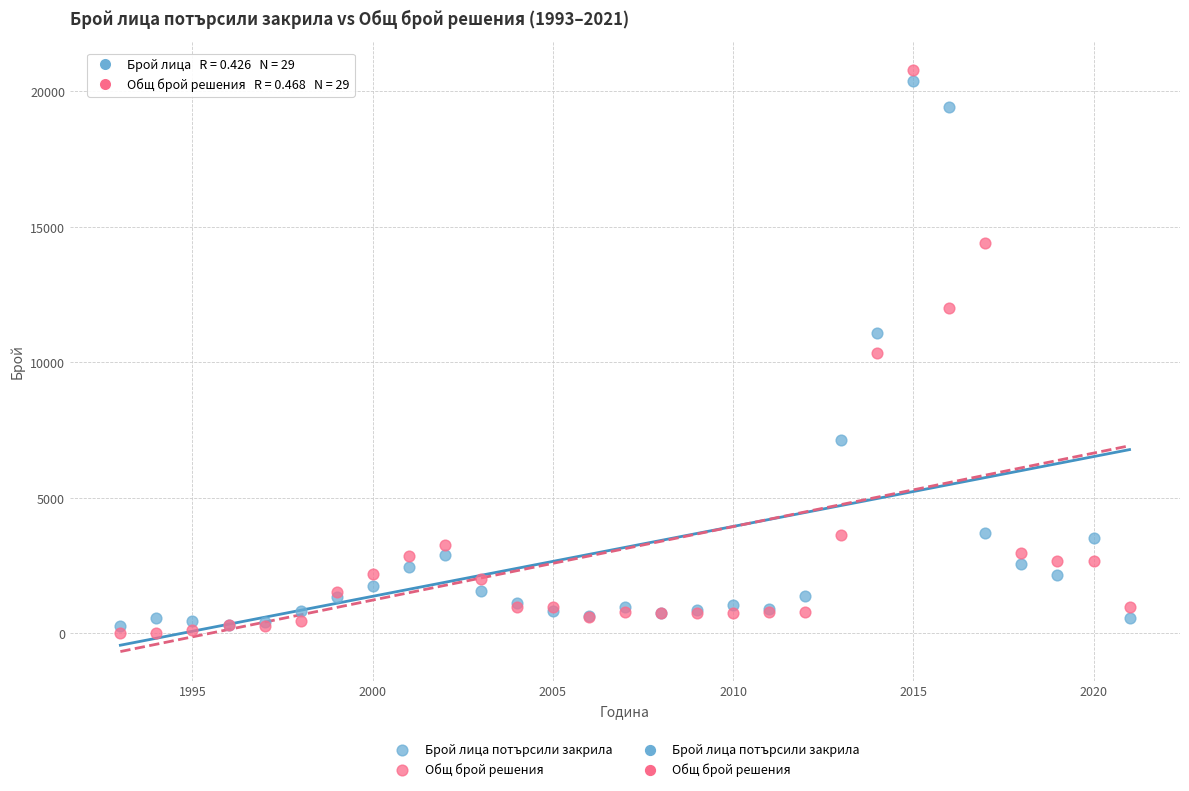

Which series has the widest spread of Y values?

Общ брой решения